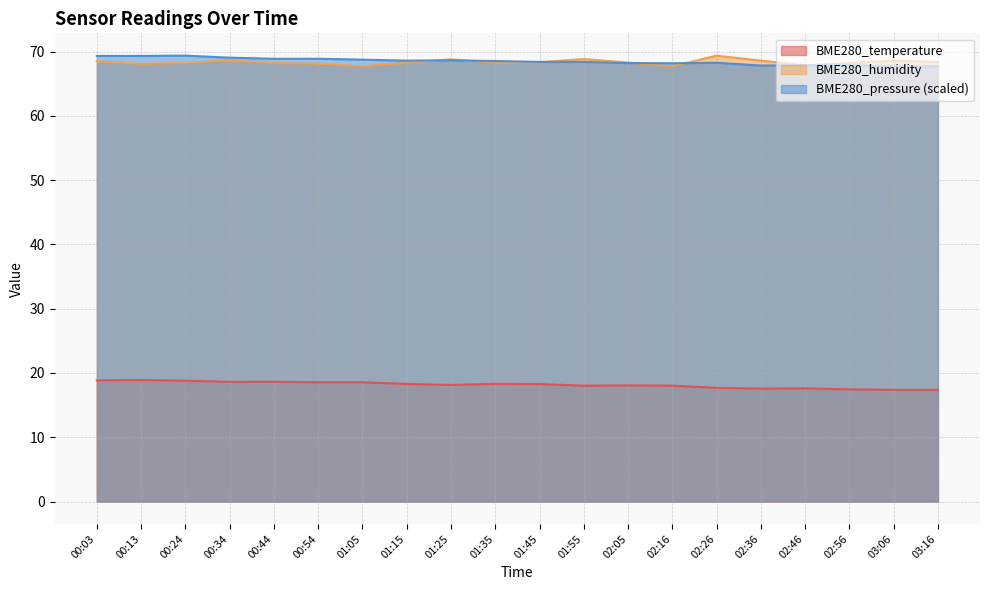

What is the label of the 17th point from the right?

00:34